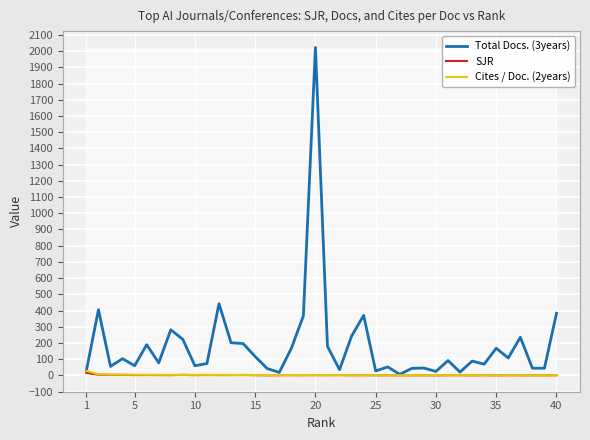

Which series has the largest total across all categories?

Total Docs. (3years)